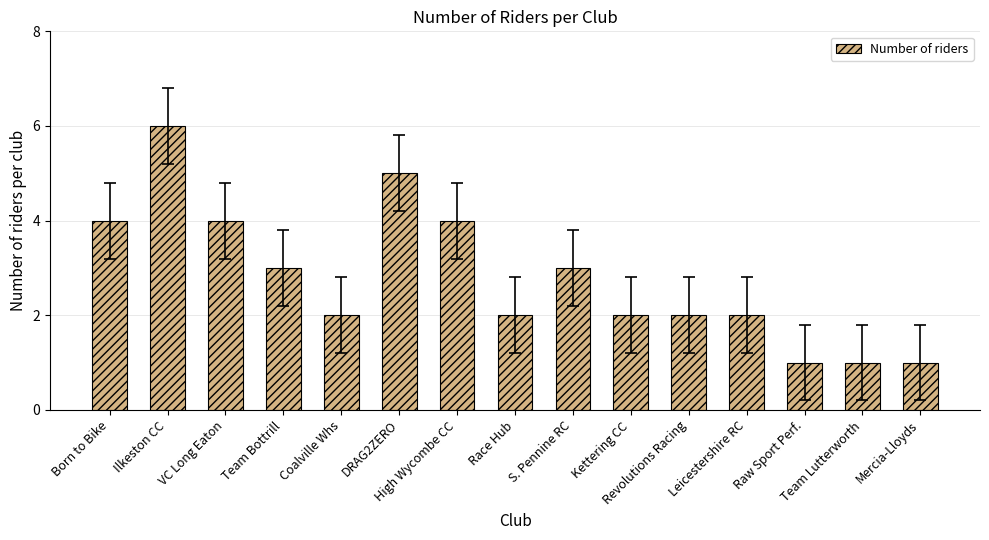

What is the difference between the maximum and second lowest values?

5